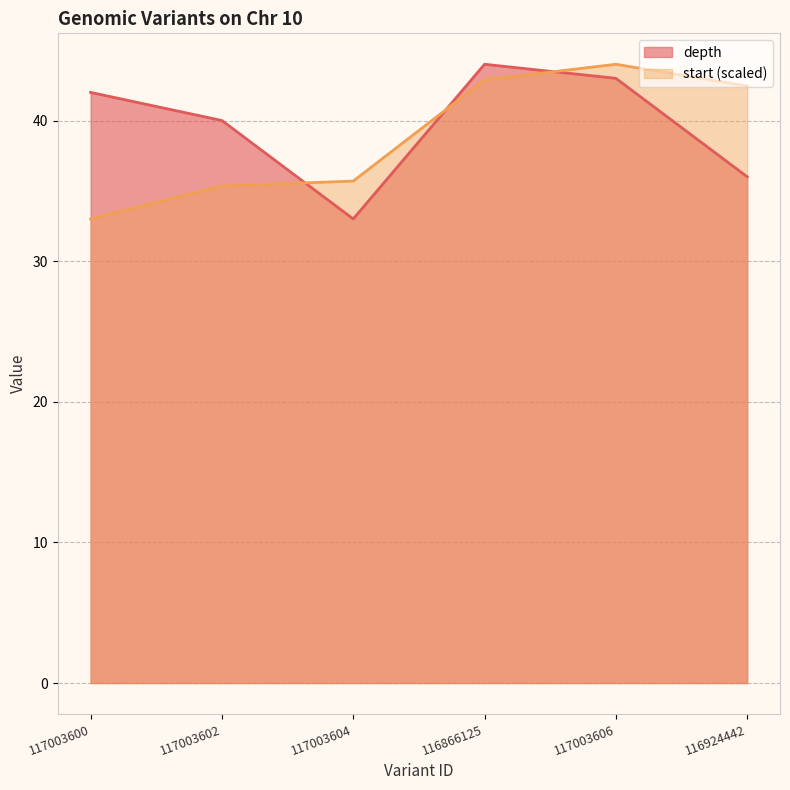

What is the sum of all start values?

233.4